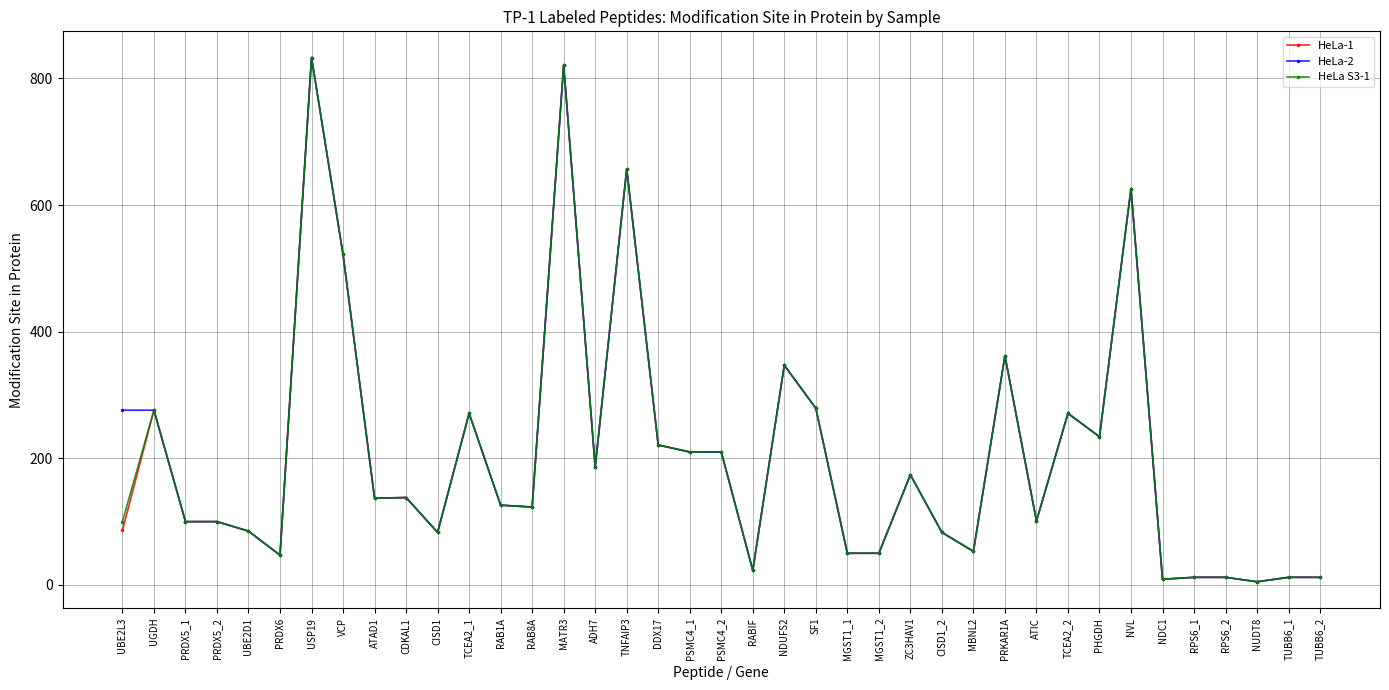

At which label is HeLa-1 closest to 419?

PRKAR1A